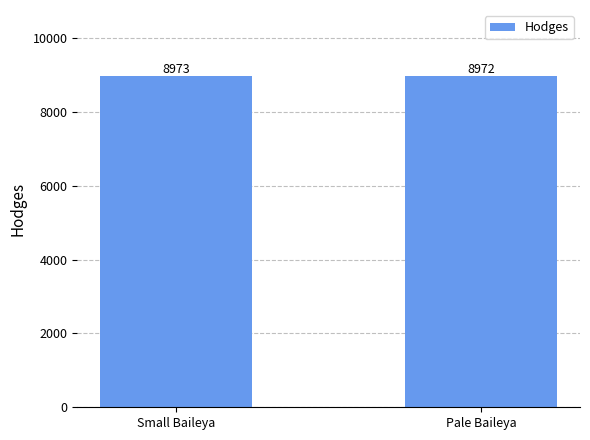

The chart shows a value of 3277 at Small Baileya. True or false?

False